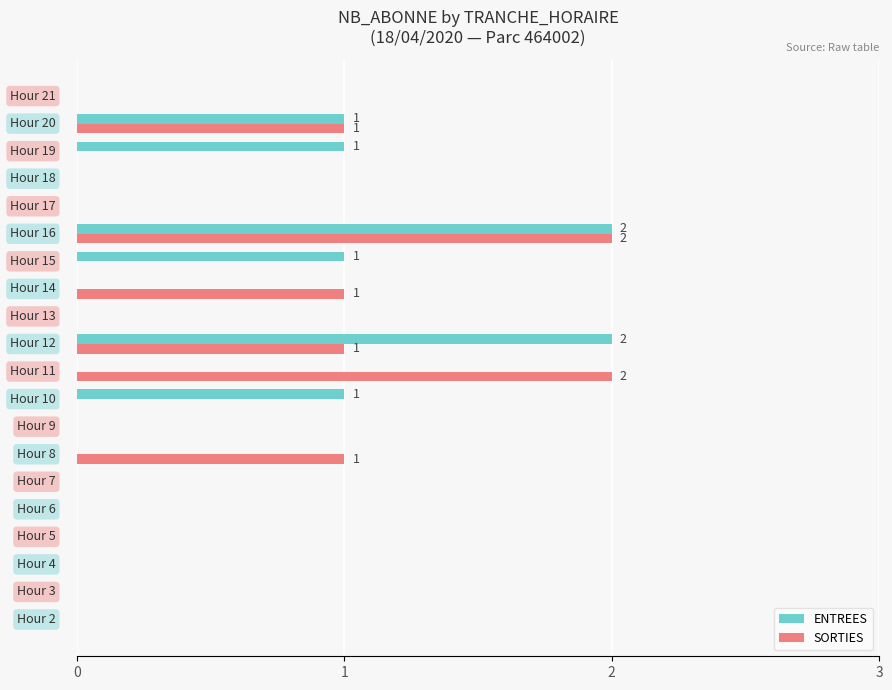

What are all the series names shown in the legend?

ENTREES, SORTIES